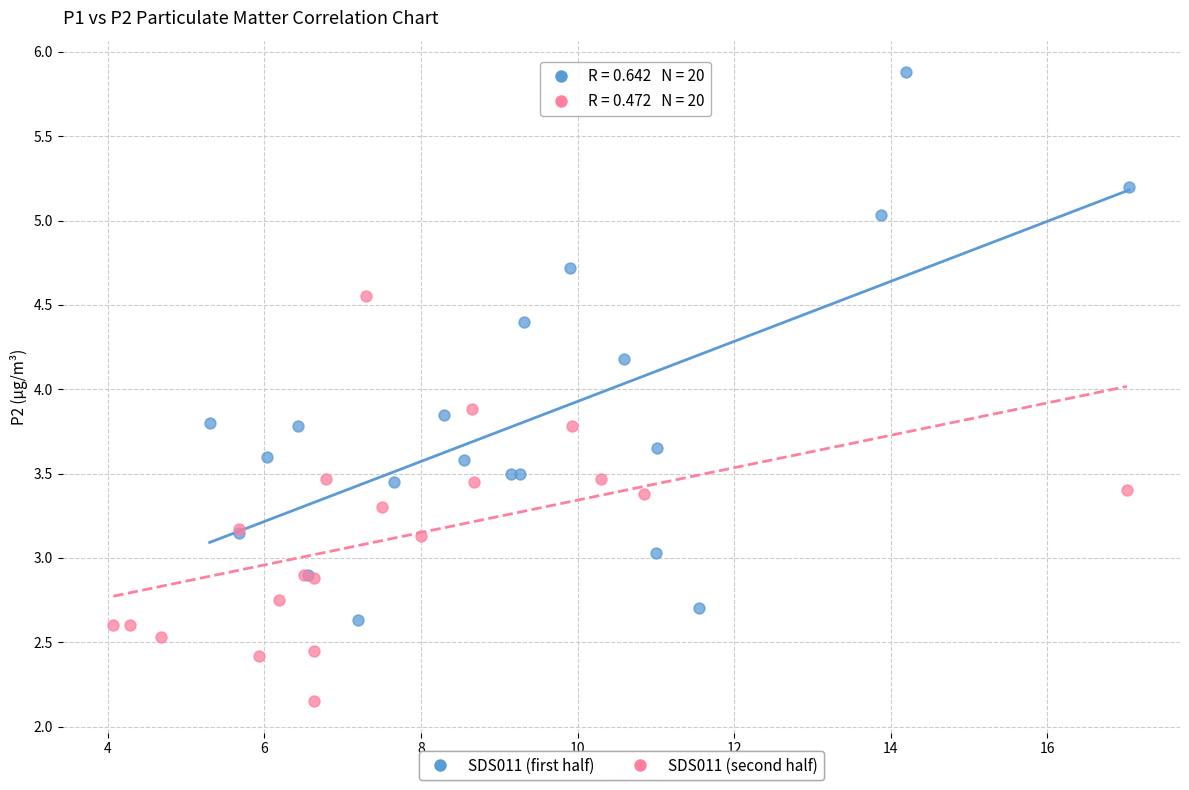

Which series has the largest Y range (max minus min)?

SDS011 (first half)